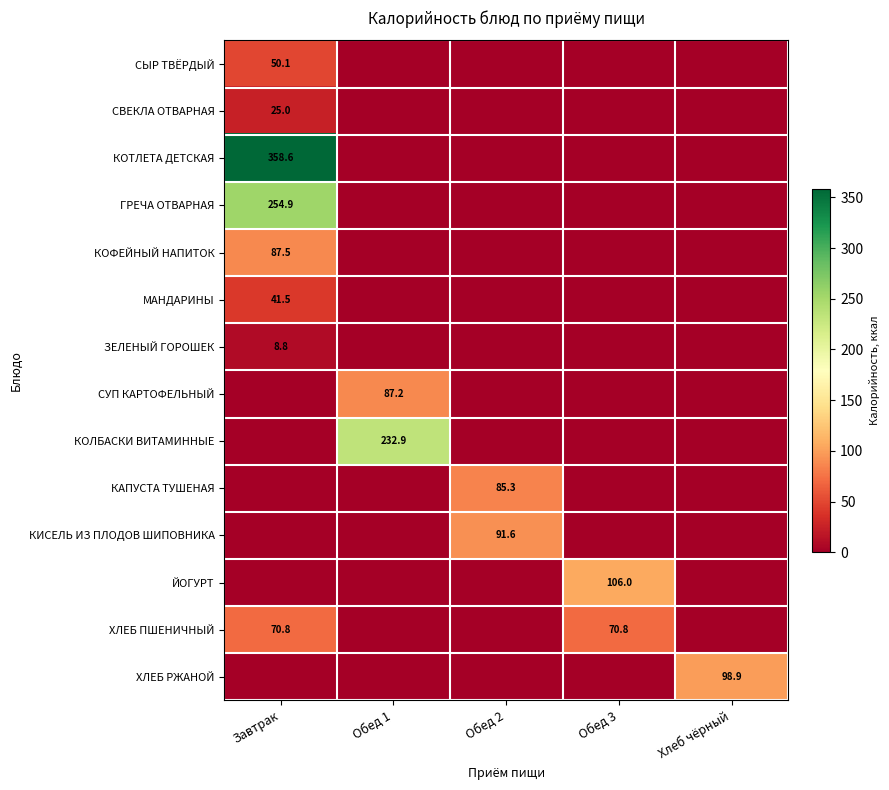

List the series in order of their peak value, lowest first.

ЗЕЛЕНЫЙ ГОРОШЕК, СВЕКЛА ОТВАРНАЯ, МАНДАРИНЫ, СЫР ТВЁРДЫЙ, ХЛЕБ ПШЕНИЧНЫЙ, КАПУСТА ТУШЕНАЯ, СУП КАРТОФЕЛЬНЫЙ, КОФЕЙНЫЙ НАПИТОК, КИСЕЛЬ ИЗ ПЛОДОВ ШИПОВНИКА, ХЛЕБ РЖАНОЙ, ЙОГУРТ, КОЛБАСКИ ВИТАМИННЫЕ, ГРЕЧА ОТВАРНАЯ, КОТЛЕТА ДЕТСКАЯ